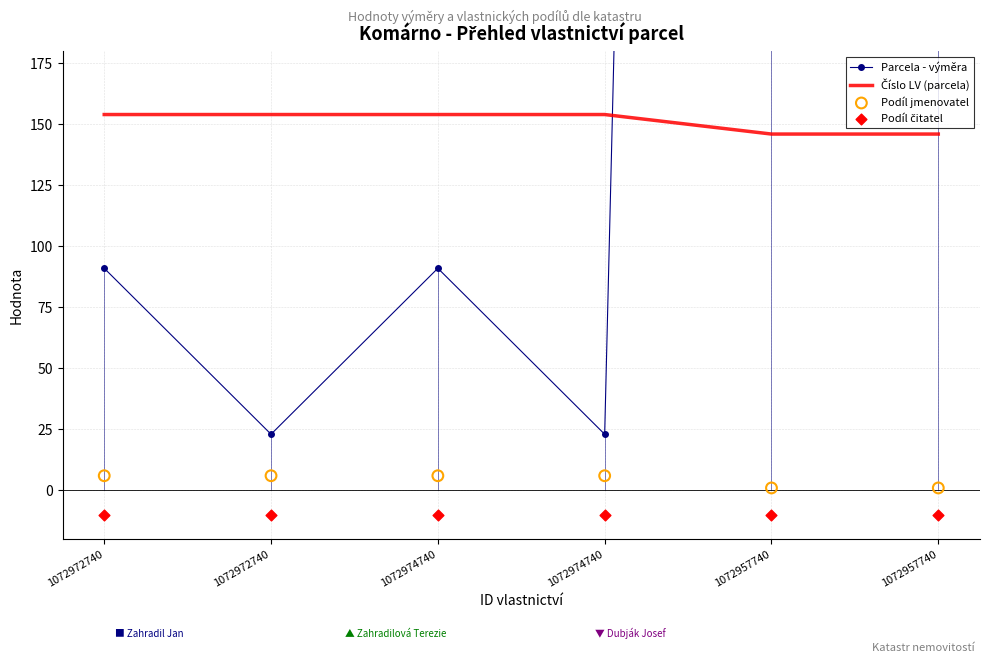

What is the total value across all series at 1072974740?

241